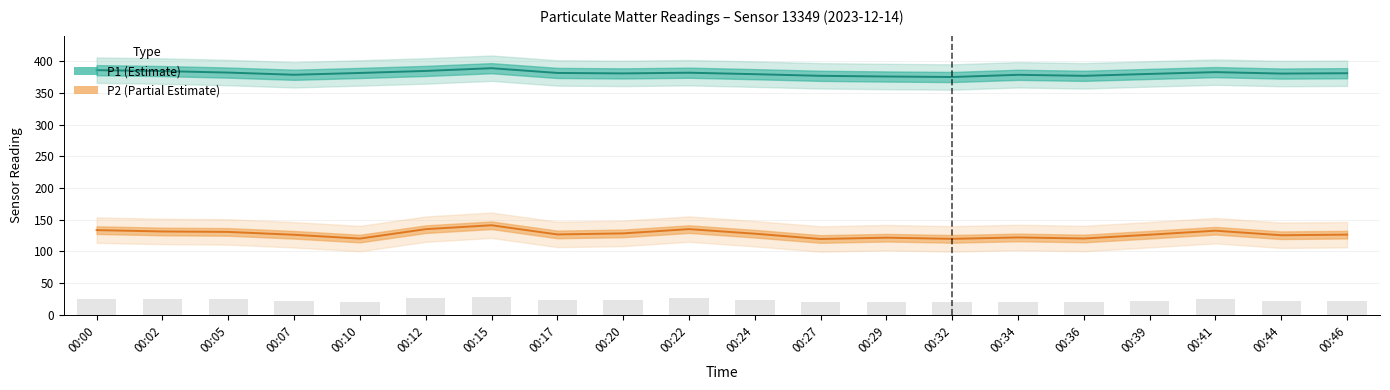

Which has a higher value, 00:44 or 00:12?

00:12